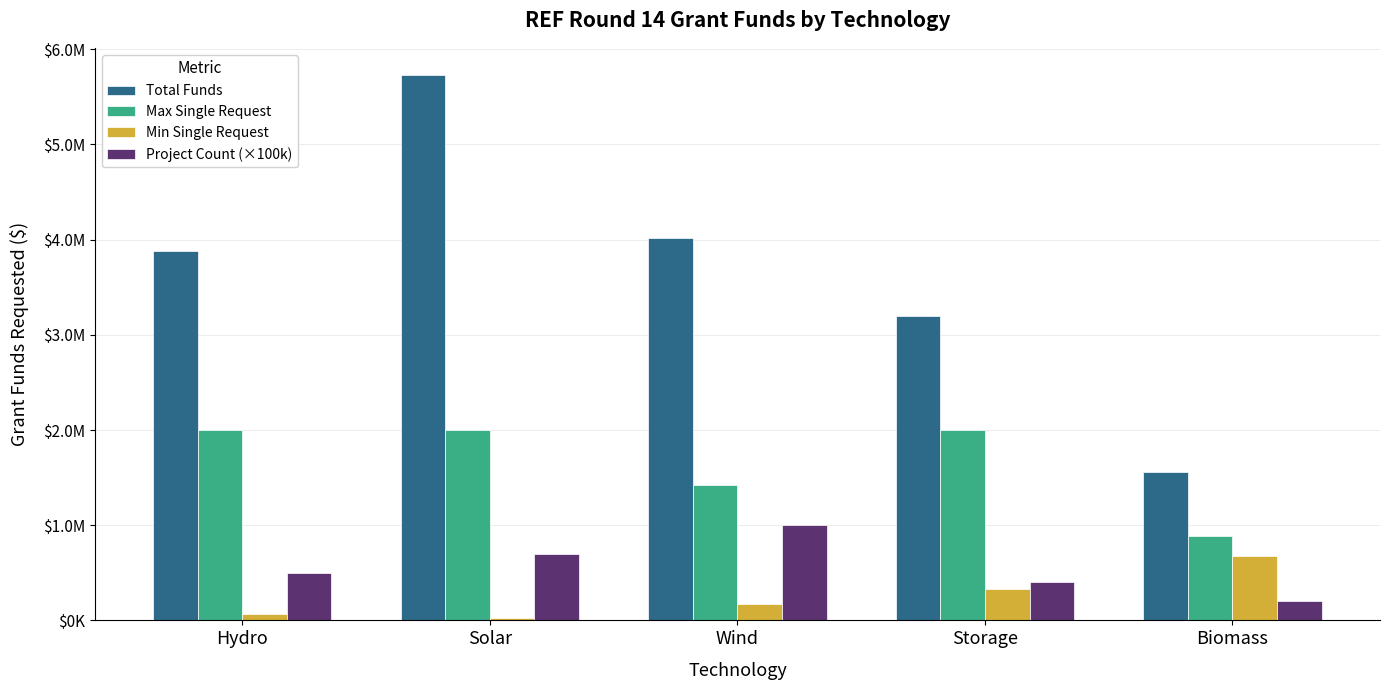

At which label does Project Count (×100k) reach its minimum?

Biomass